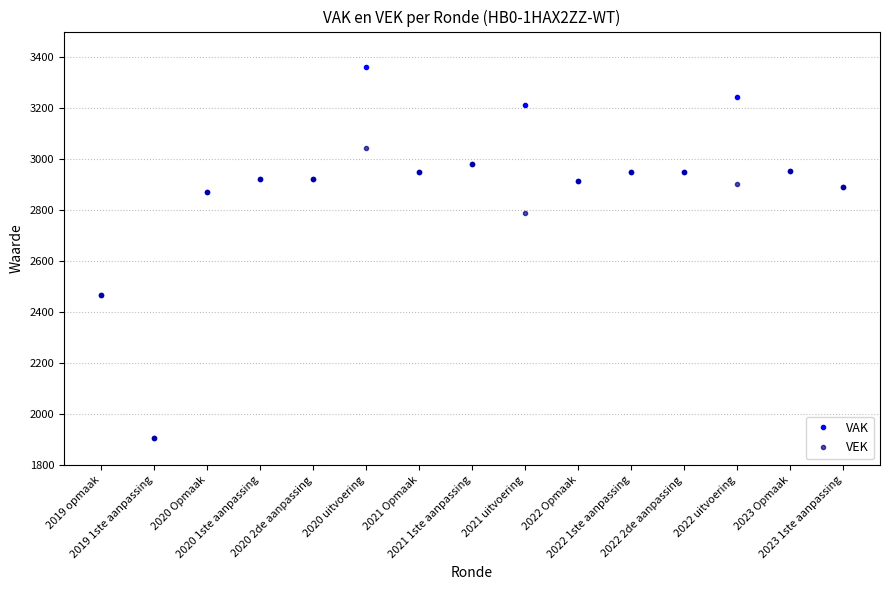

What is the maximum value for VEK?

3044